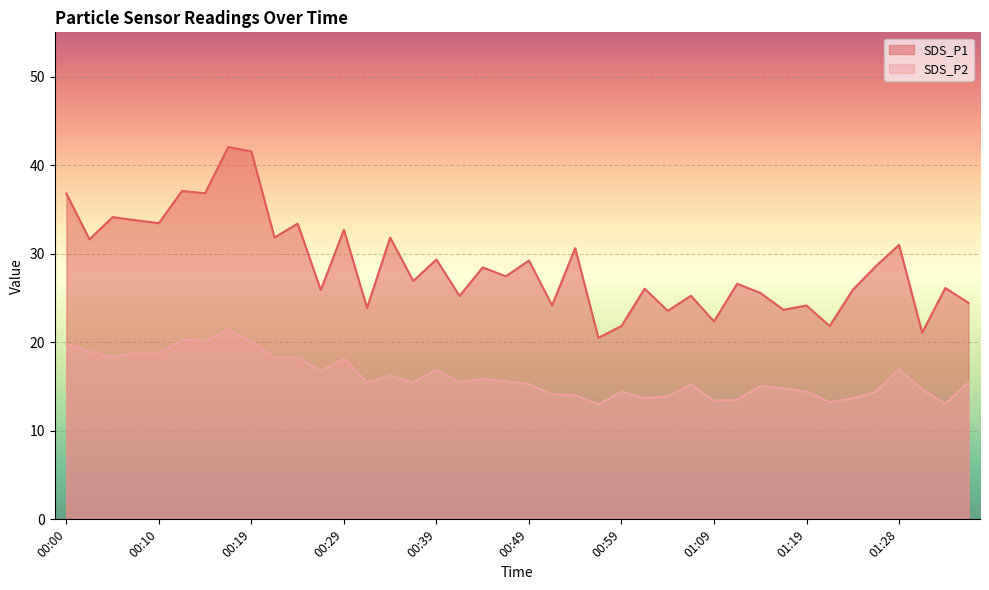

What is the difference between the maximum and minimum values in the SDS_P1 series?

21.5